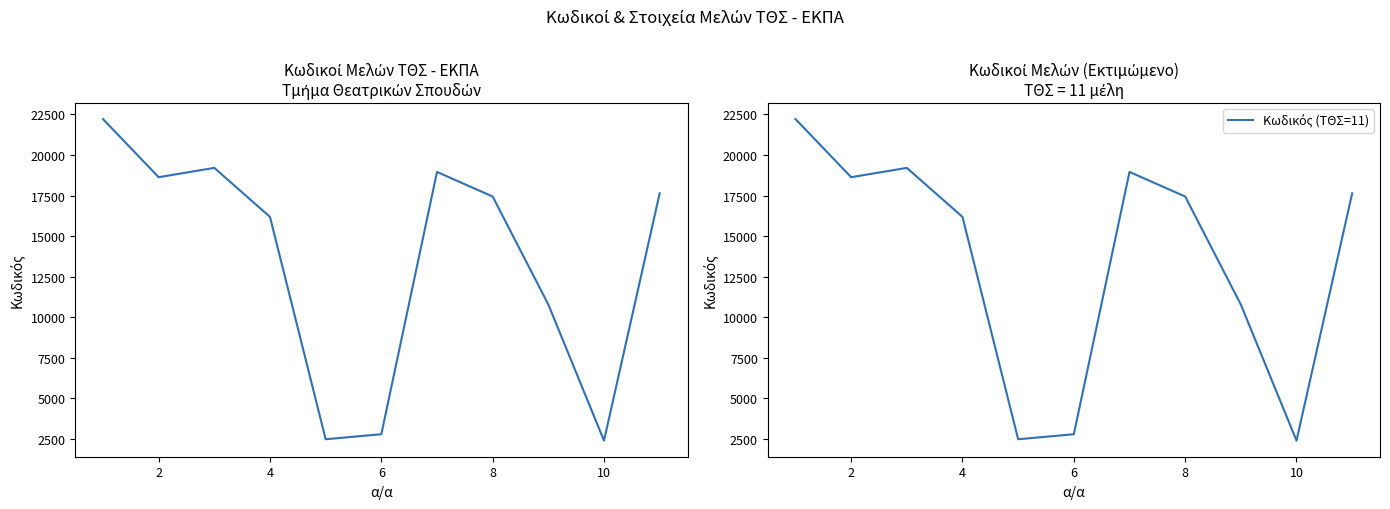

True or false: Κωδικός (ΤΘΣ=11) and Κωδικός intersect in this chart.

False